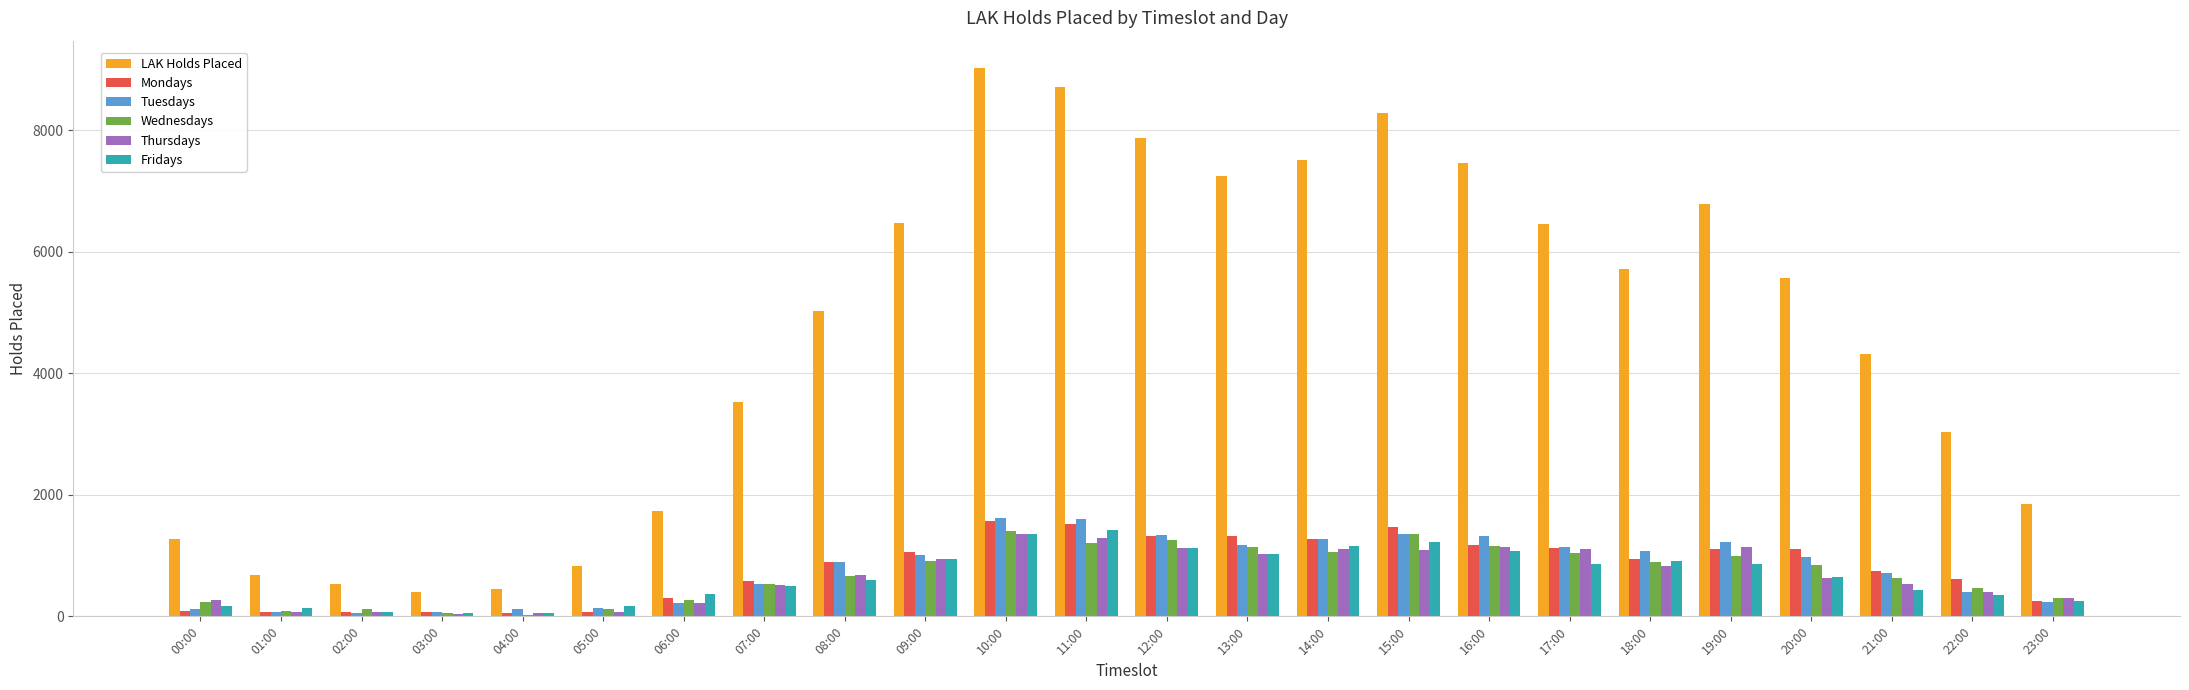

How many bars are there in each group?

6